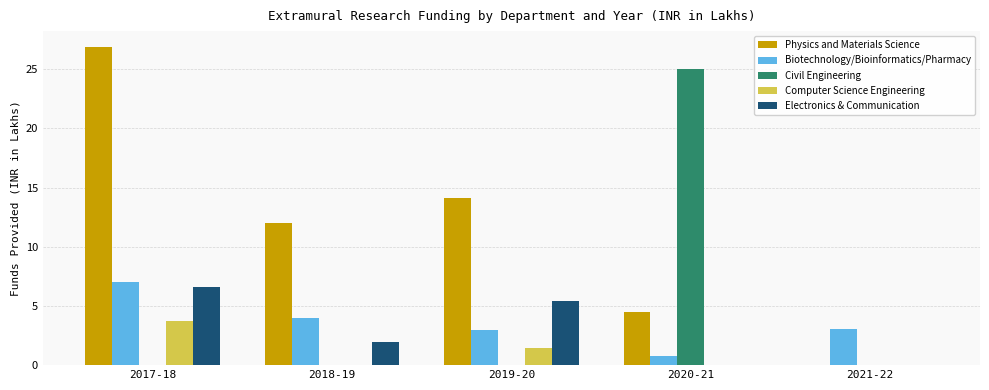

At which category is the sum across all series the highest?

2017-18